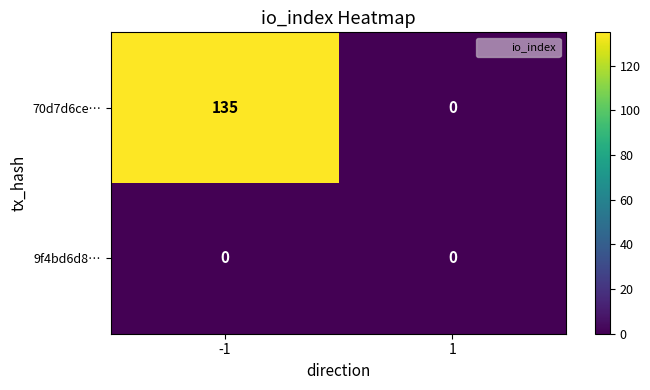

Reading left to right, list all the values displayed in this chart.

70d7d6ce…: -1=135	1=0
9f4bd6d8…: -1=0	1=0